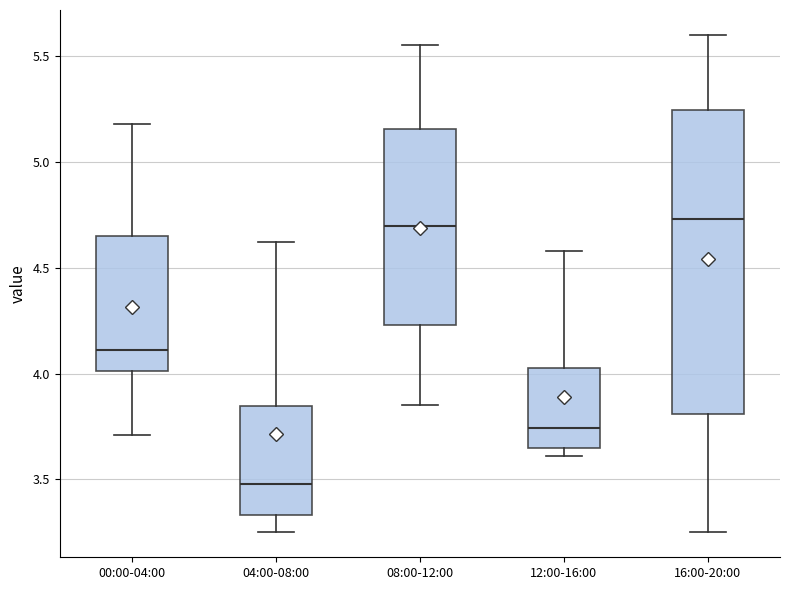

Reading left to right, read every box against the y-axis: the position of its median line, the range the box covers, and the ends of its whiskers. The values are not printed on the chart, so give them approximately, as read against the axis.

00:00-04:00: median 4.10, box 4.00 to 4.65, whiskers 3.70 to 5.20
04:00-08:00: median 3.50, box 3.35 to 3.85, whiskers 3.25 to 4.60
08:00-12:00: median 4.70, box 4.25 to 5.15, whiskers 3.85 to 5.55
12:00-16:00: median 3.75, box 3.65 to 4.05, whiskers 3.60 to 4.60
16:00-20:00: median 4.75, box 3.80 to 5.25, whiskers 3.25 to 5.60